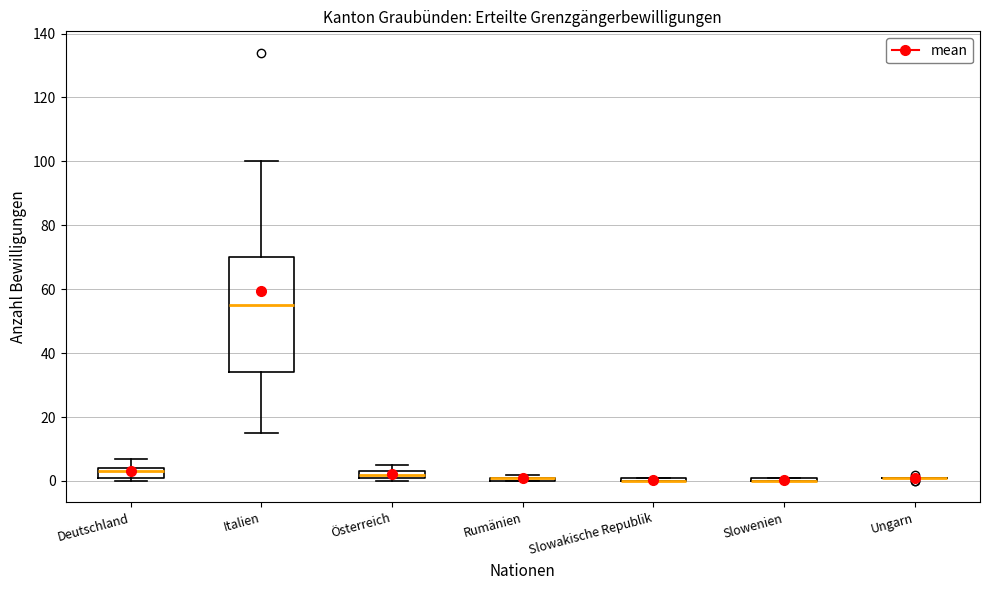

Comparing the boxes themselves (not the whiskers), which one is the tallest?

Italien